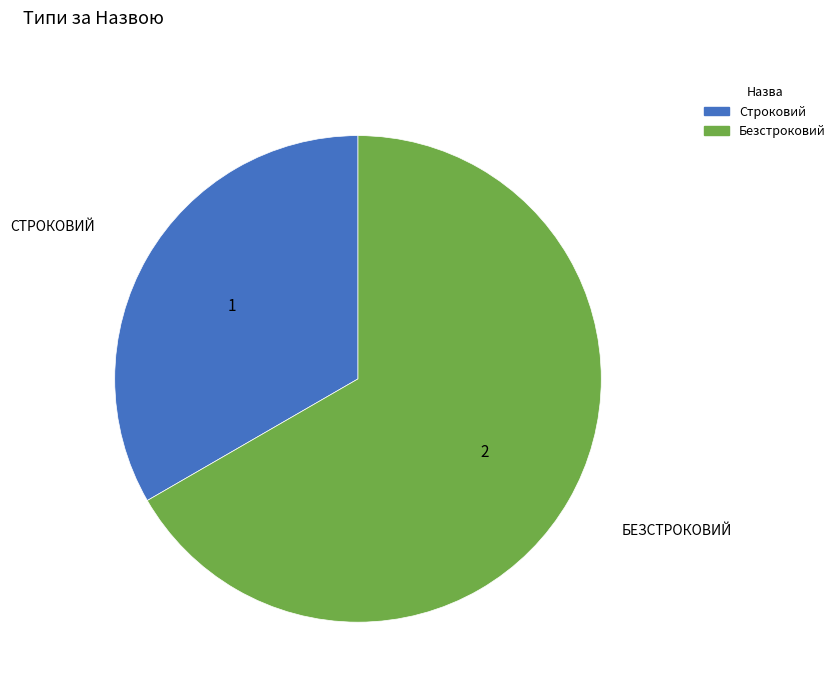

Rank the categories by value from lowest to highest.

Строковий, Безстроковий